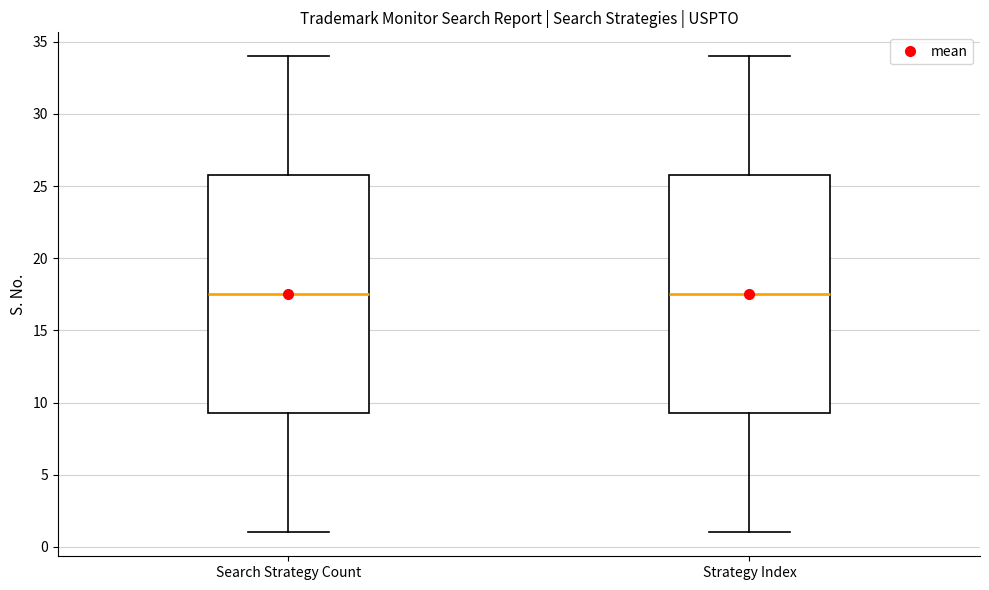

Reading left to right, read every box against the y-axis: the position of its median line, the range the box covers, and the ends of its whiskers. The values are not printed on the chart, so give them approximately, as read against the axis.

Search Strategy Count: median 17.5, box 9.5 to 26.0, whiskers 1.0 to 34.0
Strategy Index: median 17.5, box 9.5 to 26.0, whiskers 1.0 to 34.0